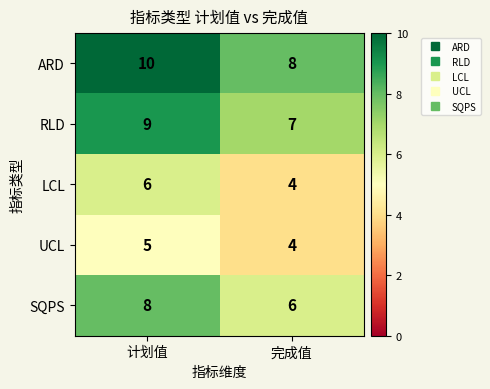

Is it true that SQPS equals 6 at 完成值?

True